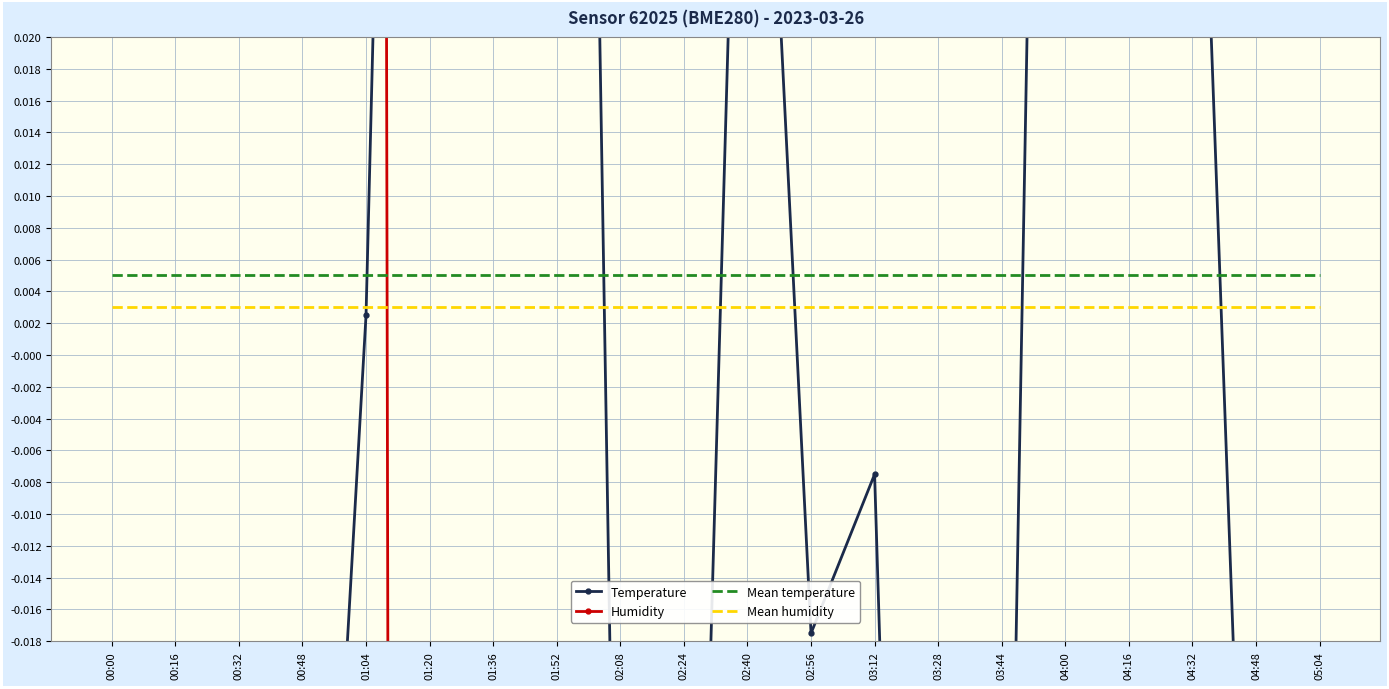

Which series has the widest spread of values?

Humidity